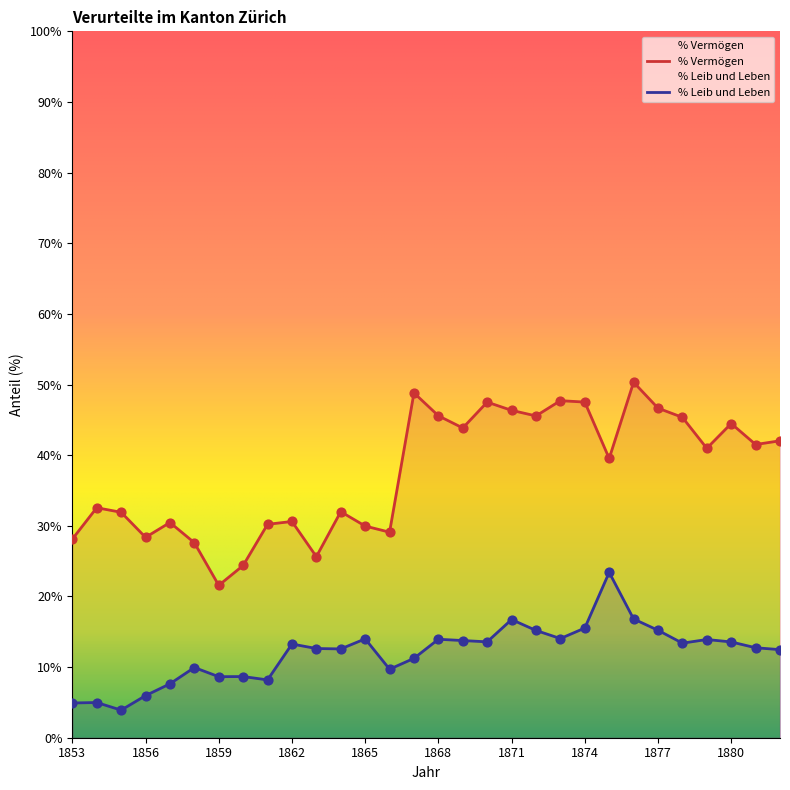

At how many categories does at least one series exceed 9?

30